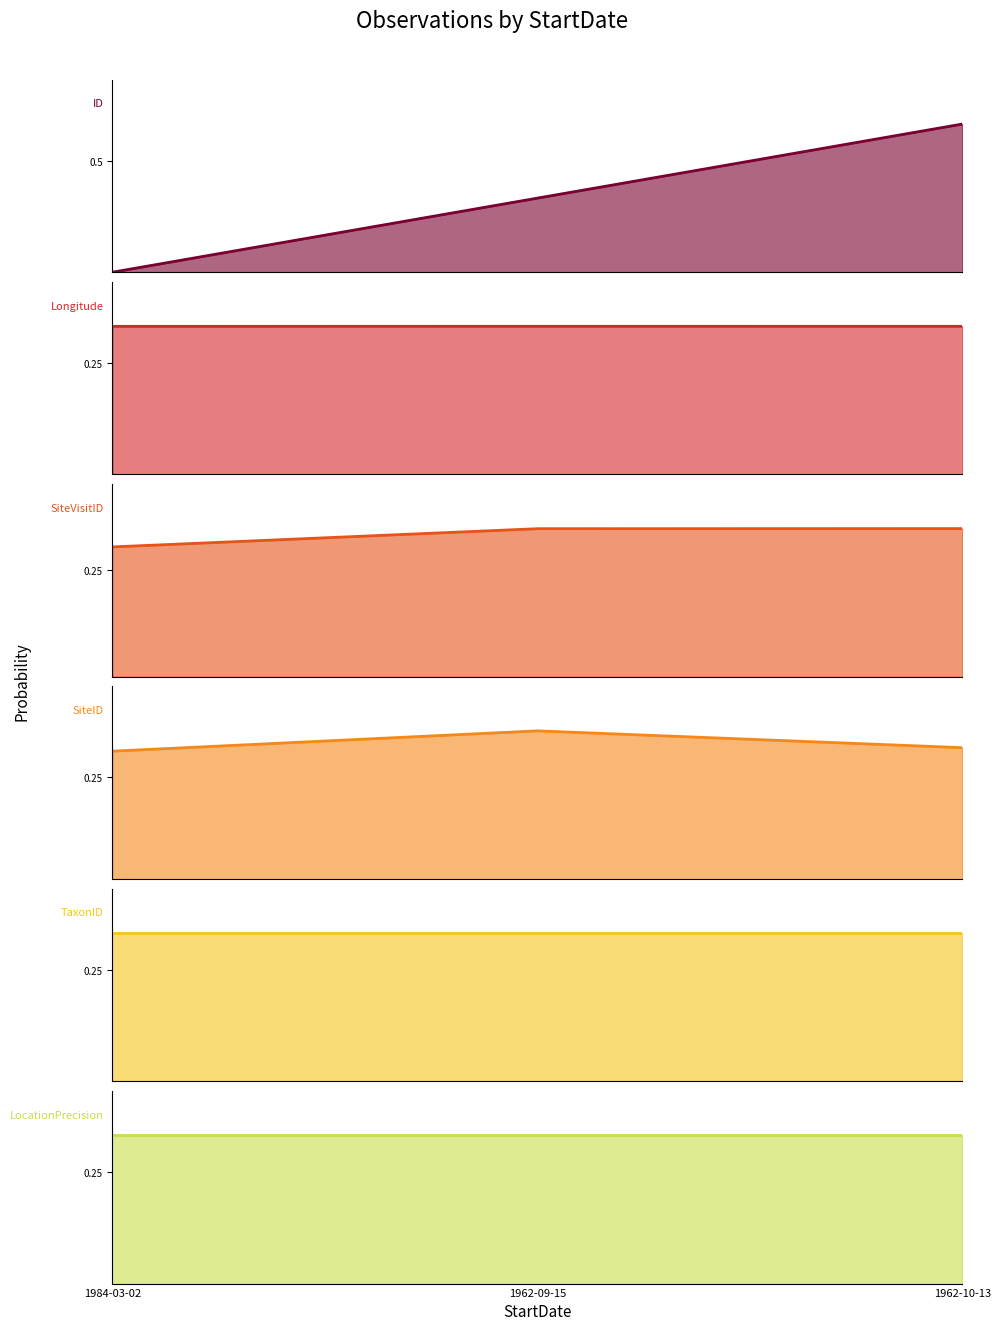

At 1962-10-13, list the series in order from largest to smallest.

ID, SiteVisitID, TaxonID, LocationPrecision, Longitude, SiteID